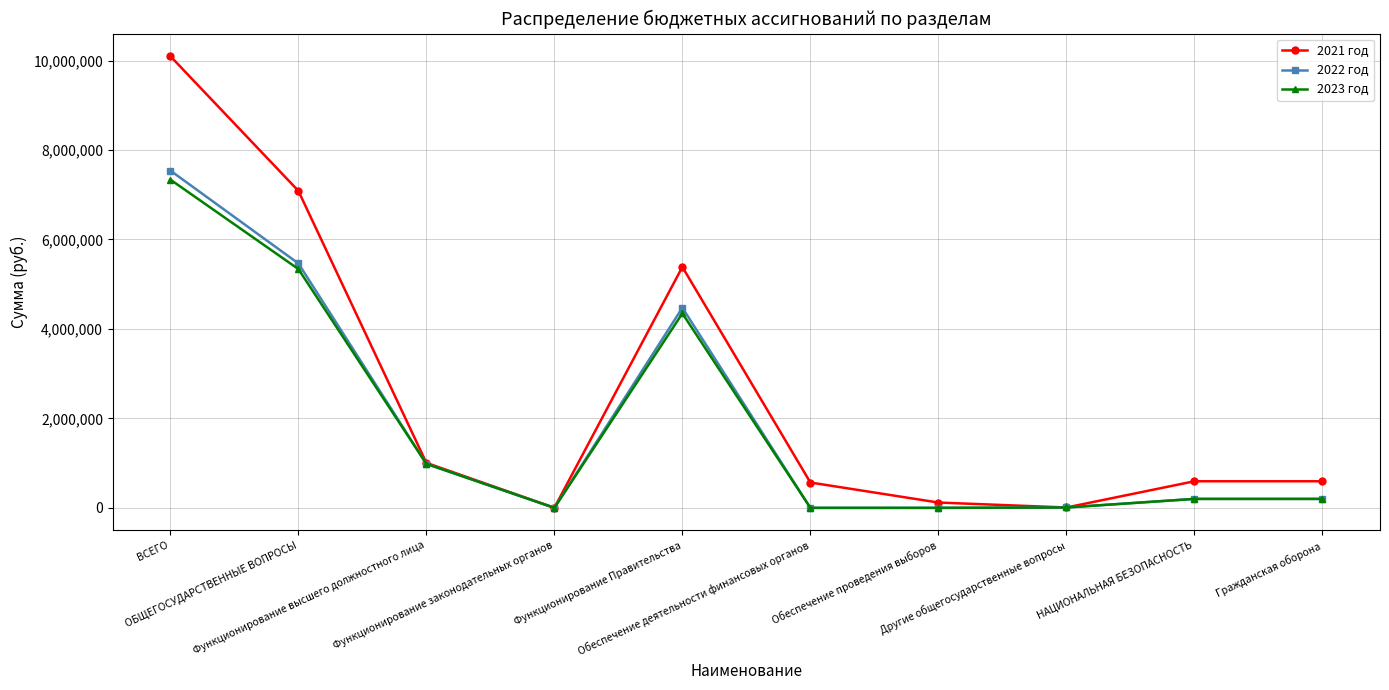

Which series has the largest range (max minus min)?

2021 год